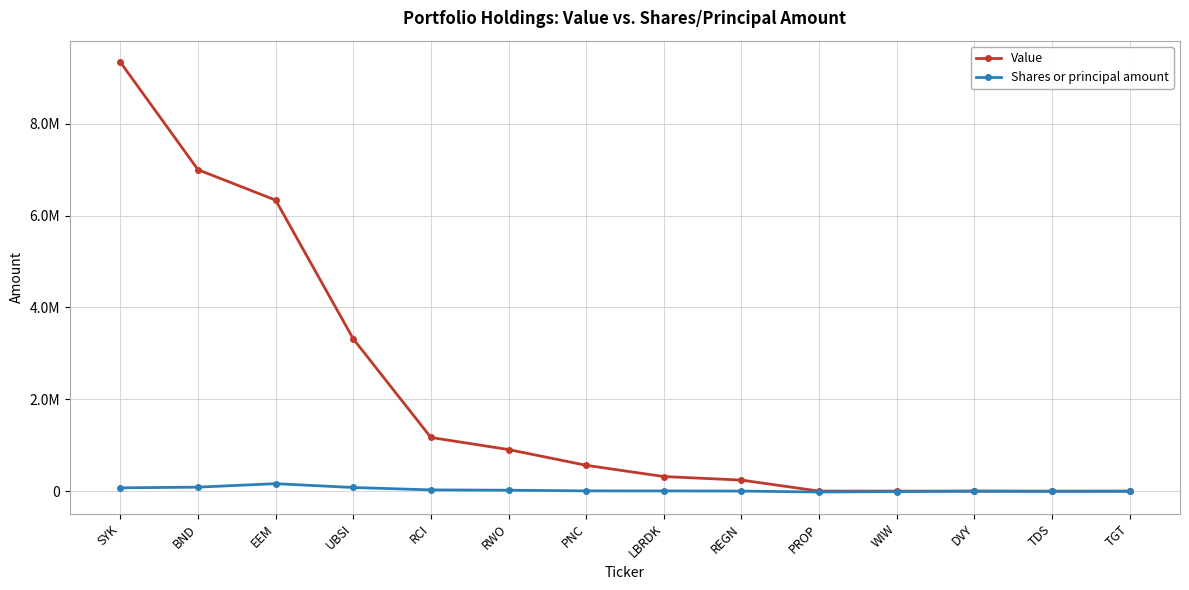

At which label is Shares or principal amount closest to 70788?

SYK